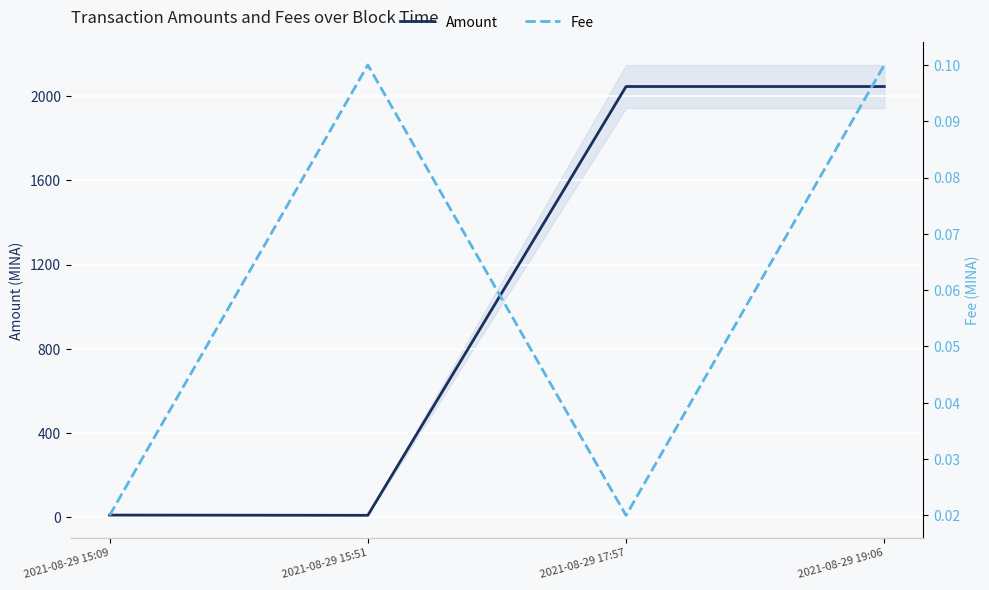

Rank the categories by Fee value from highest to lowest.

2021-08-29 15:51, 2021-08-29 19:06, 2021-08-29 15:09, 2021-08-29 17:57